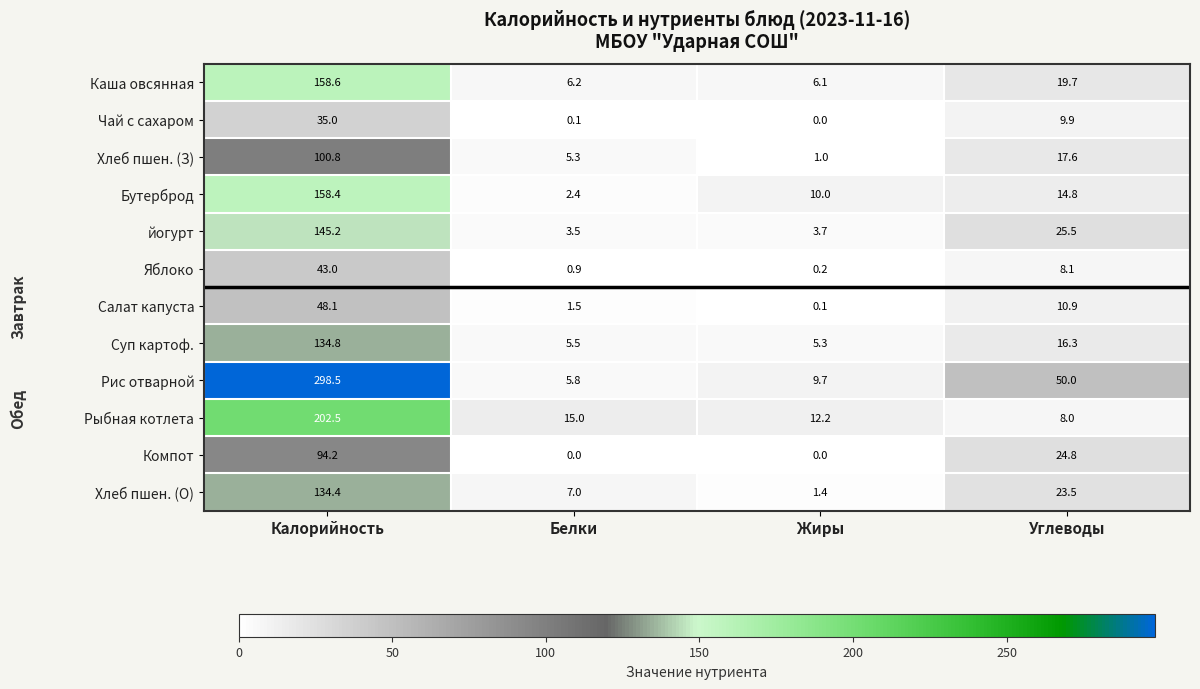

True or false: Хлеб пшен. (З) has a value of 29.3 at Углеводы.

False